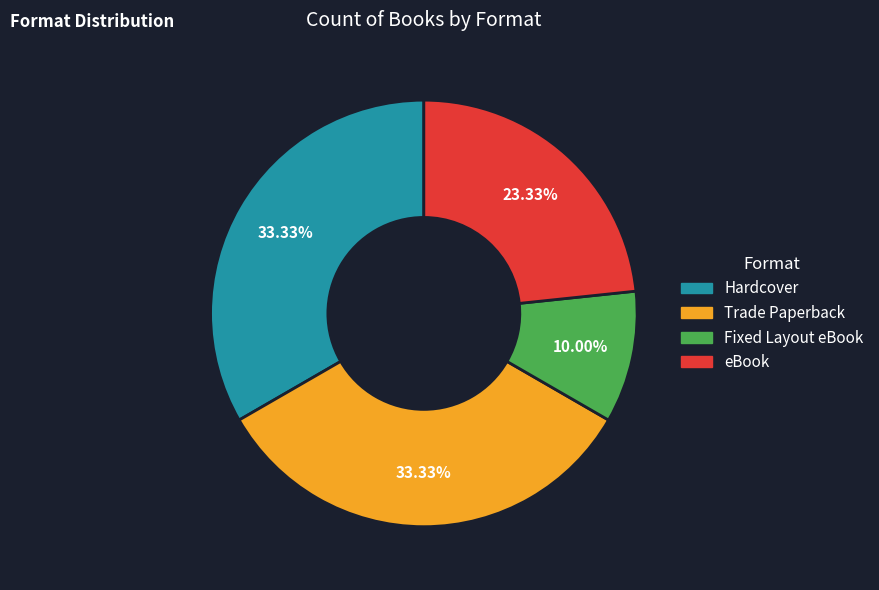

The Hardcover slice represents 27% of the pie. True or false?

False